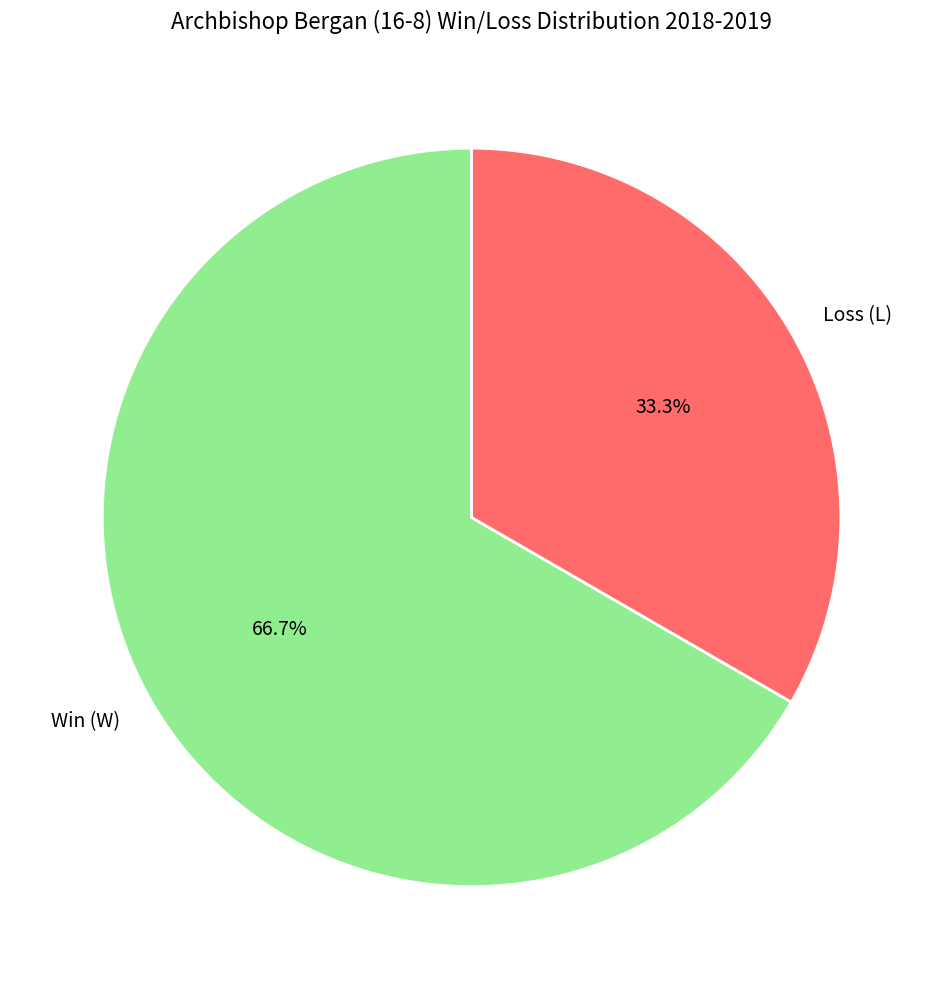

To the nearest percent, what is the average slice percentage?

50%